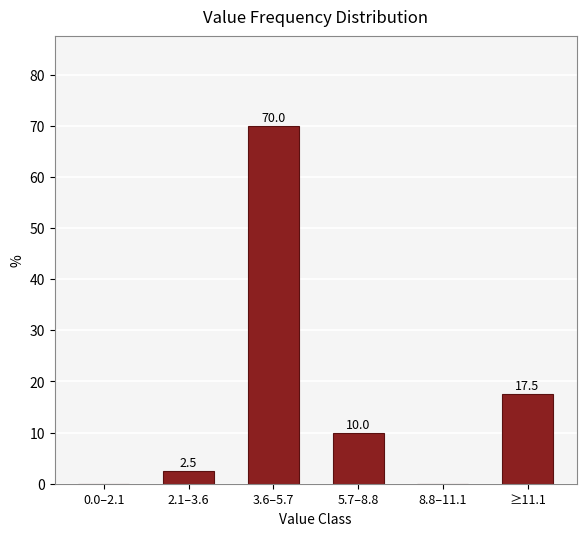

Reading left to right, transcribe all the data shown in this chart.

0.0–2.1=0.0	2.1–3.6=2.5	3.6–5.7=70.0	5.7–8.8=10.0	8.8–11.1=0.0	≥11.1=17.5